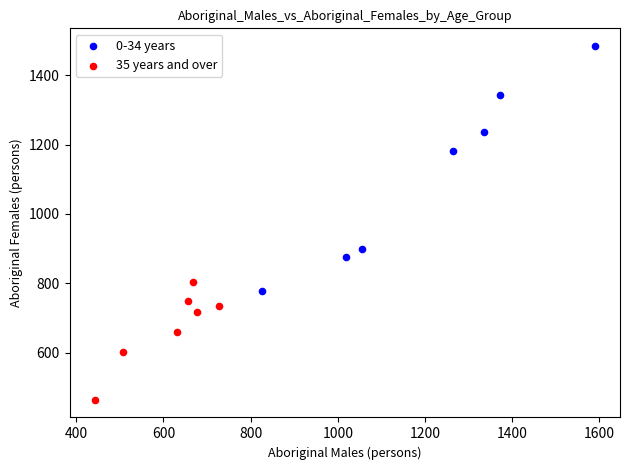

Which series contains the highest Y value?

0-34 years